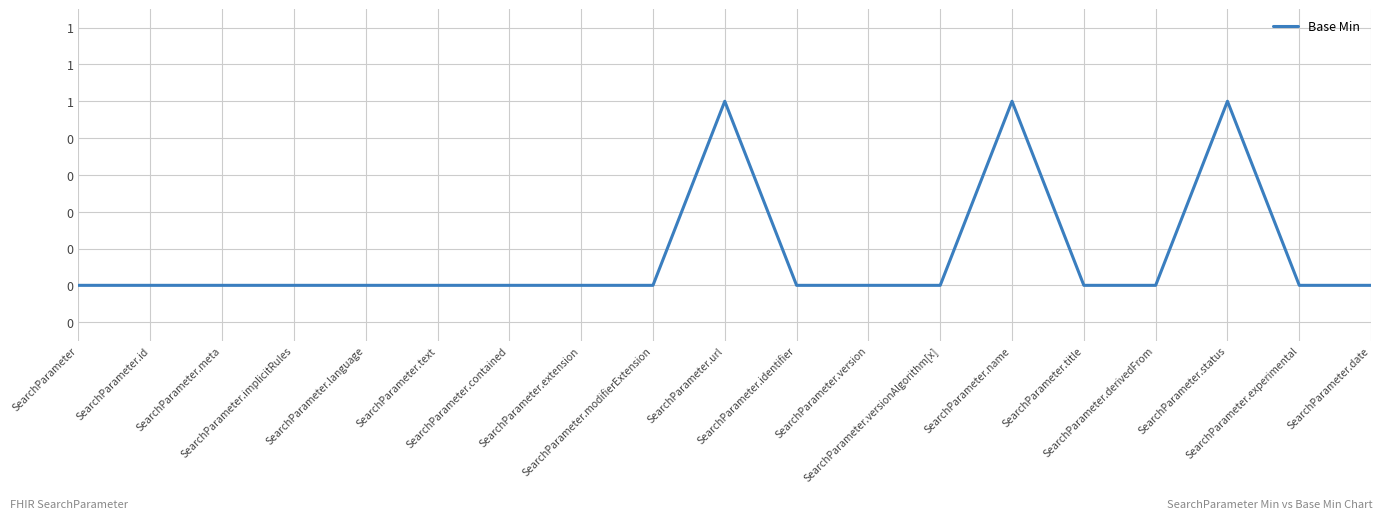

Does the chart display data point markers on the line(s)?

No